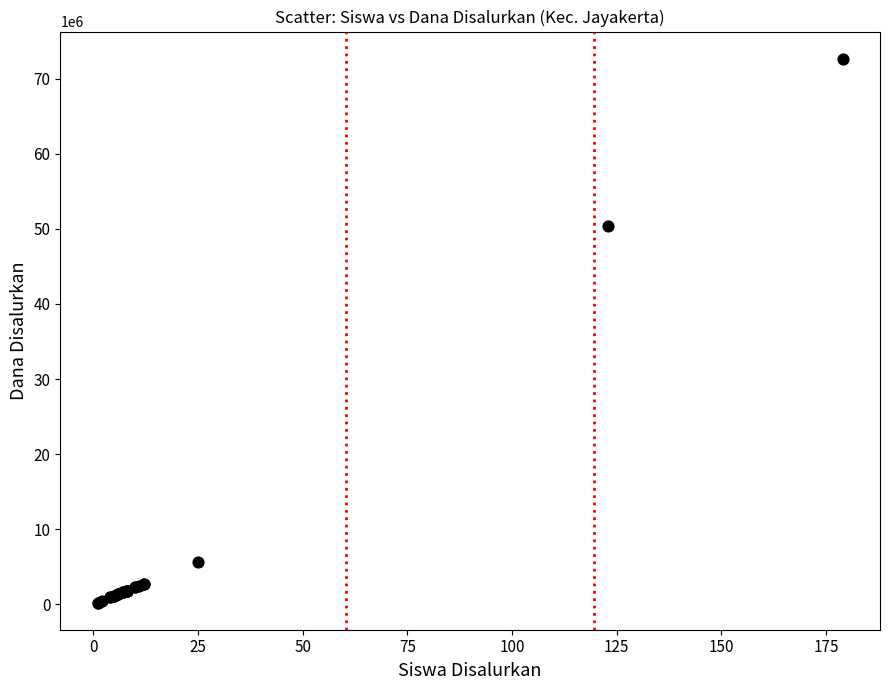

What Y value in the scatter plot is closest to 36450000?

50400000